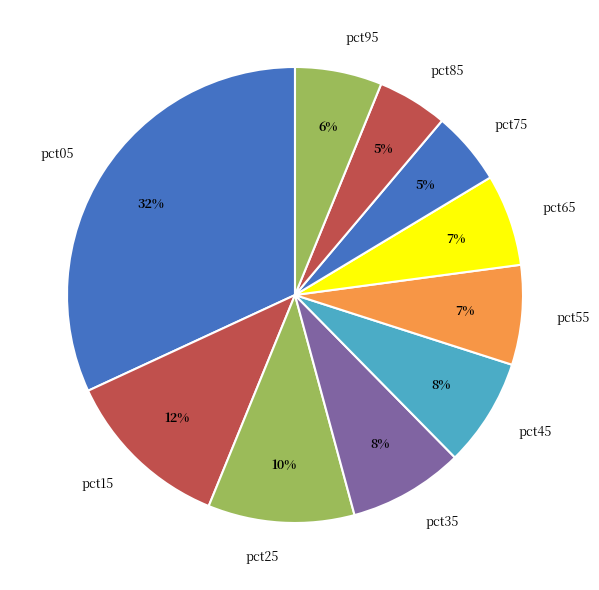

How many segments does this pie chart have?

10